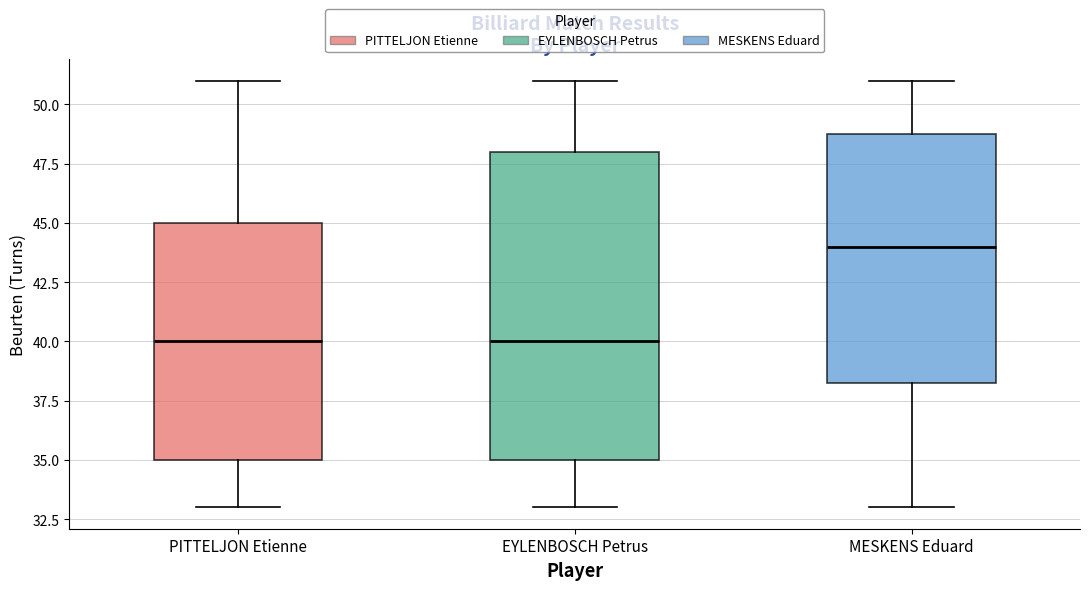

Which box is the tallest, from its lower edge to its upper edge?

EYLENBOSCH Petrus